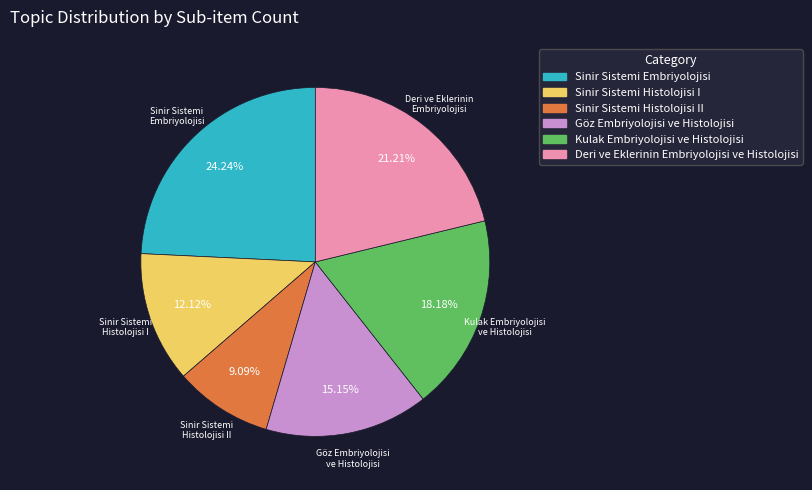

Is there a majority slice in this chart?

No